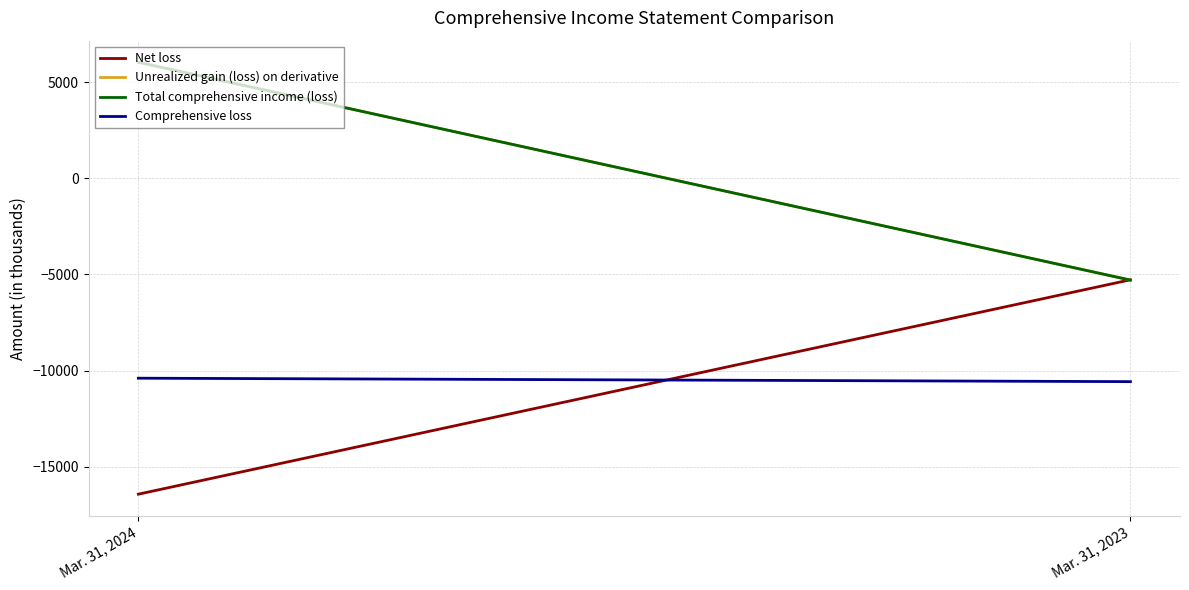

What value does the Total comprehensive income (loss) series have at Mar. 31, 2024, to the nearest 100?

6000